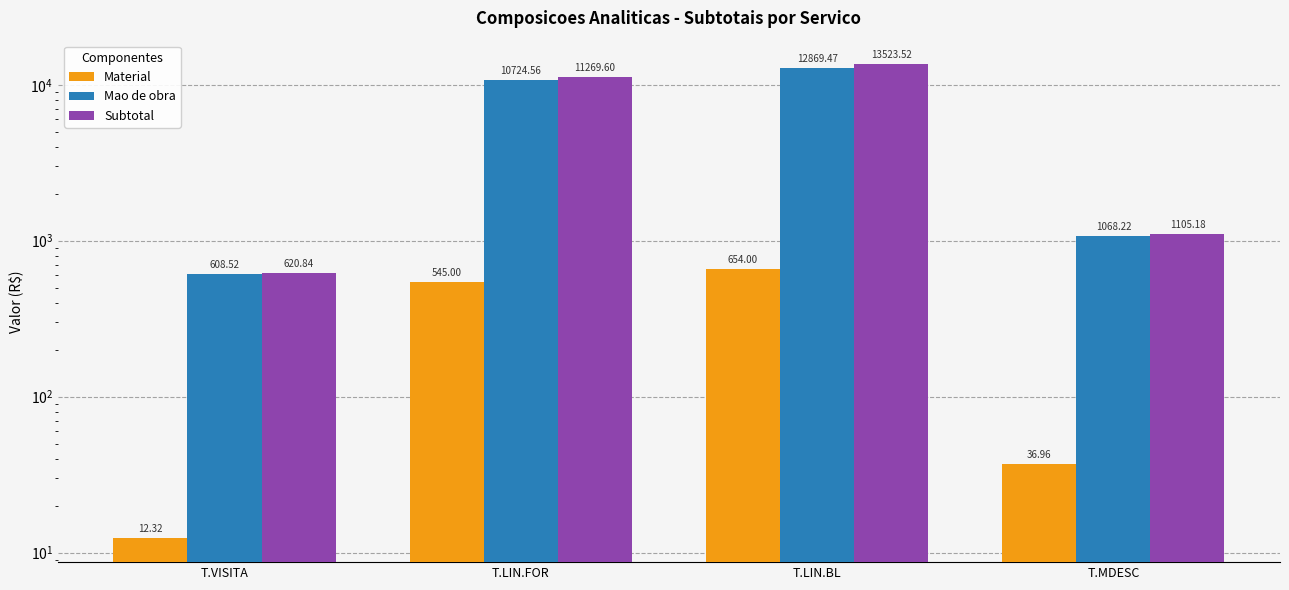

The Material series shows 164.6 at T.LIN.FOR. True or false?

False